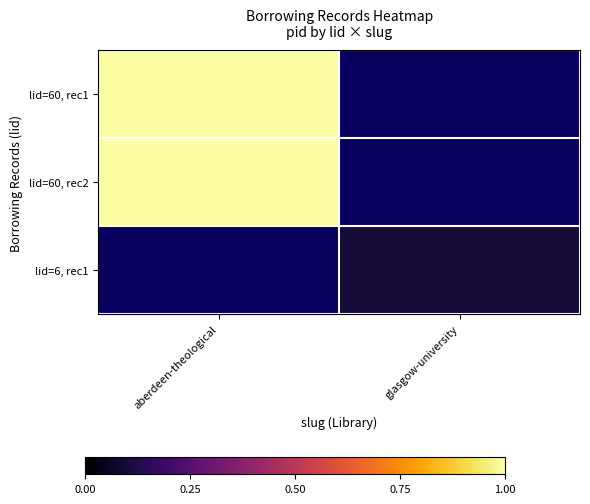

Read the lid=60, rec1 value at aberdeen-theological.

1.0